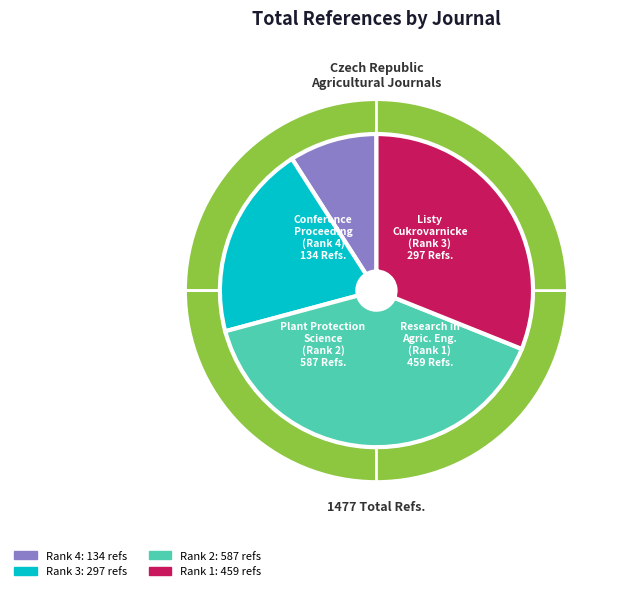

How many segments does this pie chart have?

4